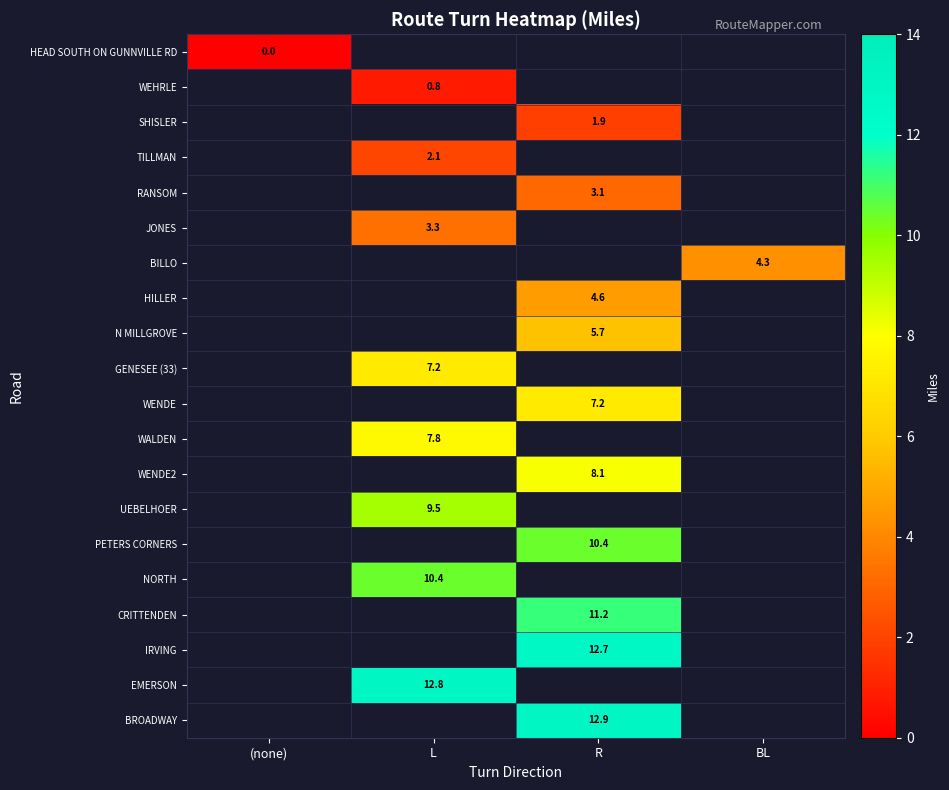

The value of GENESEE (33) at L is 7.2. True or false?

True